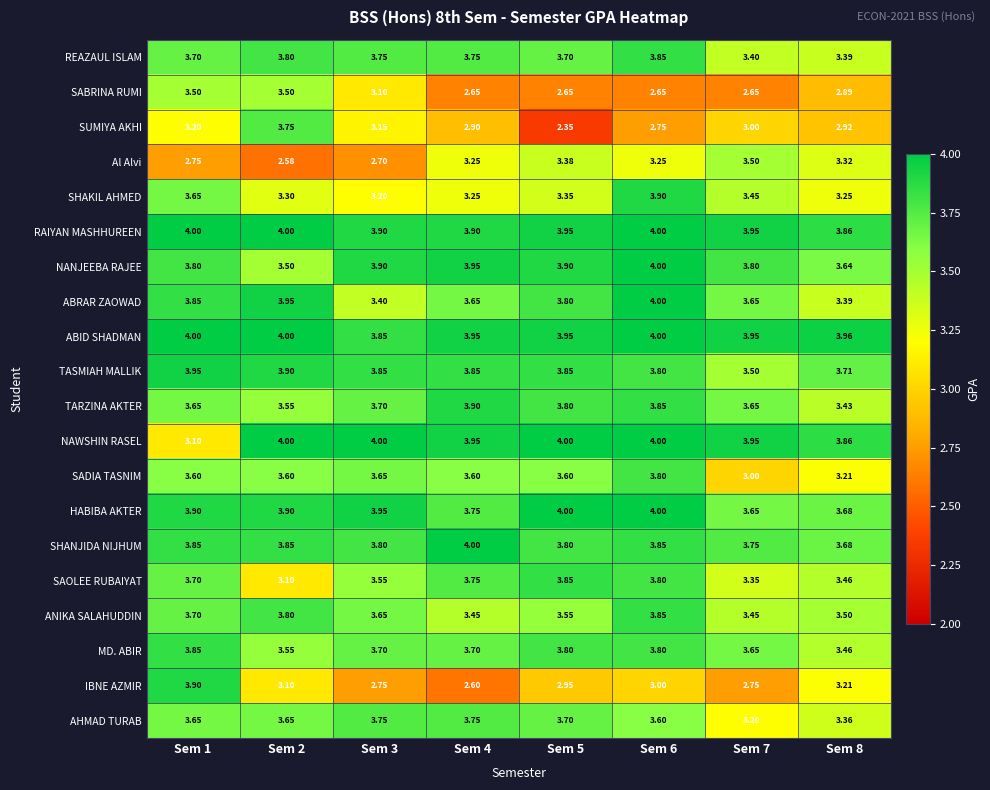

Which series has the largest range (max minus min)?

SUMIYA AKHI